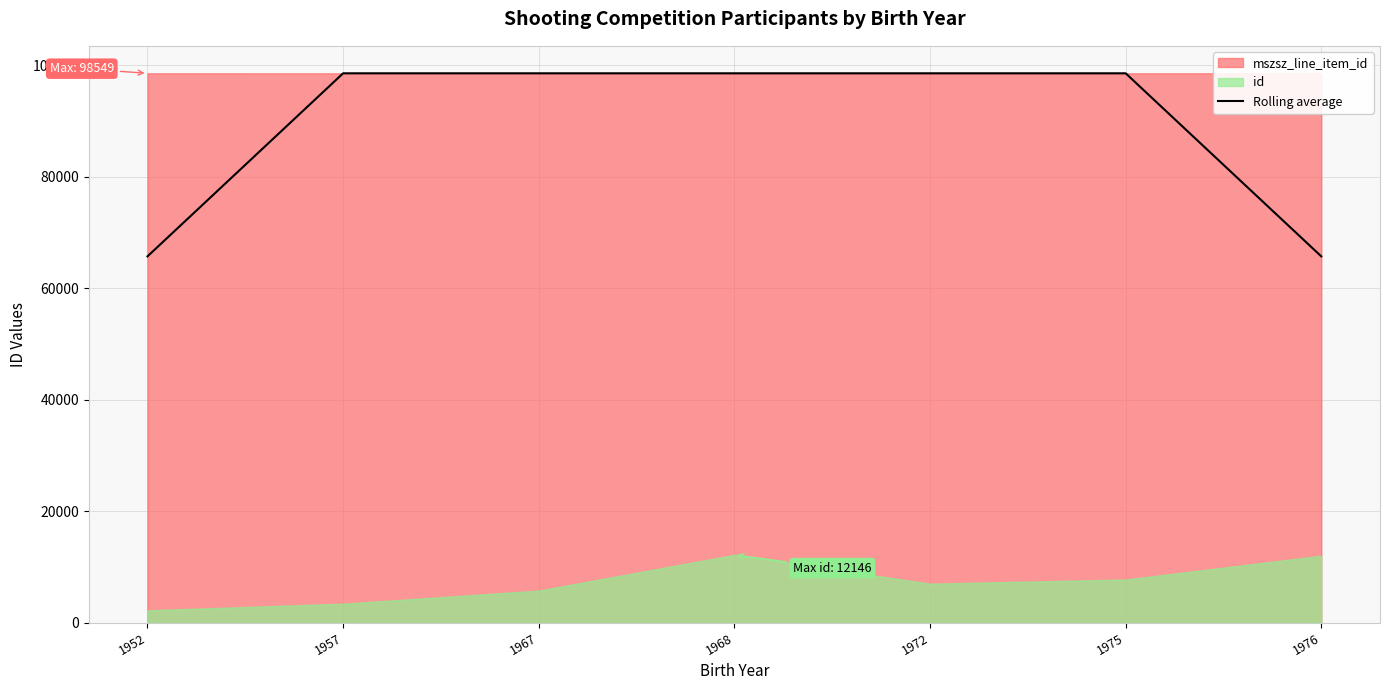

The value of Rolling average at 1976 is 65698.7. True or false?

True